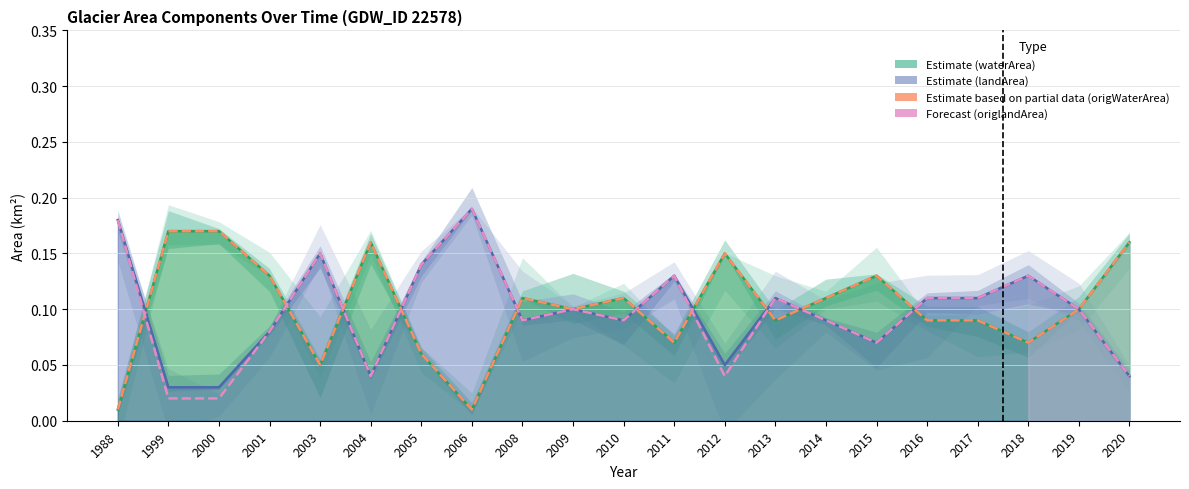

Which category has the highest value across all series?

2006